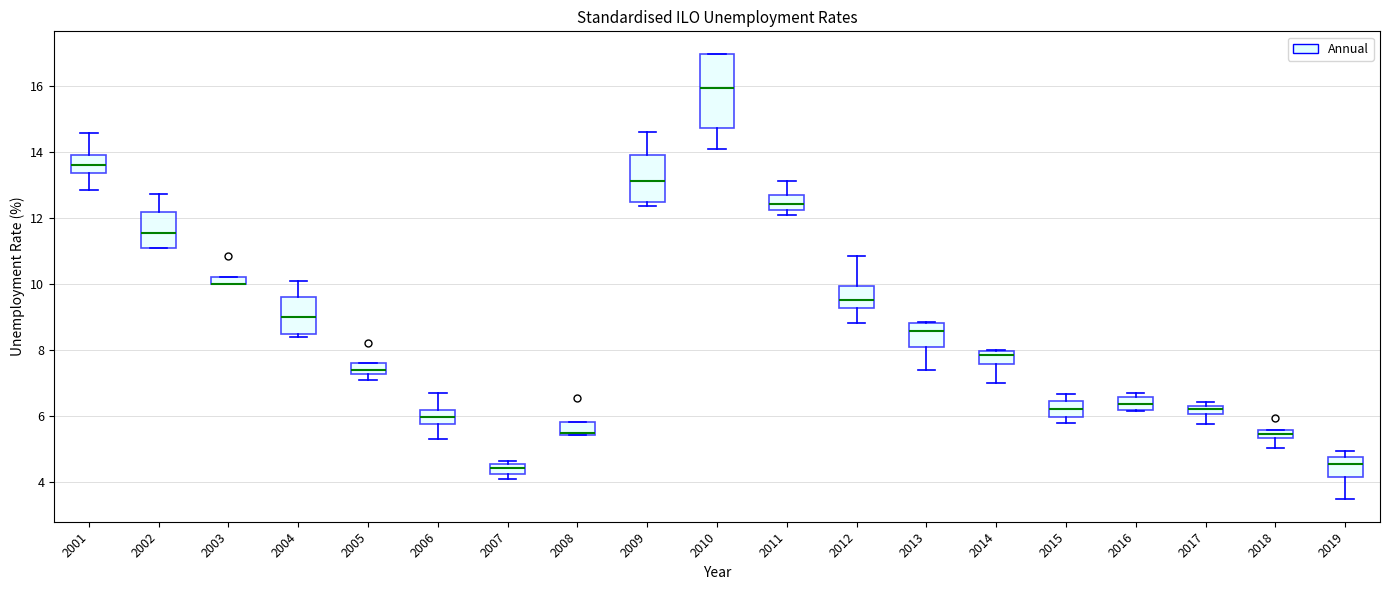

Which box is the tallest, from its lower edge to its upper edge?

2010